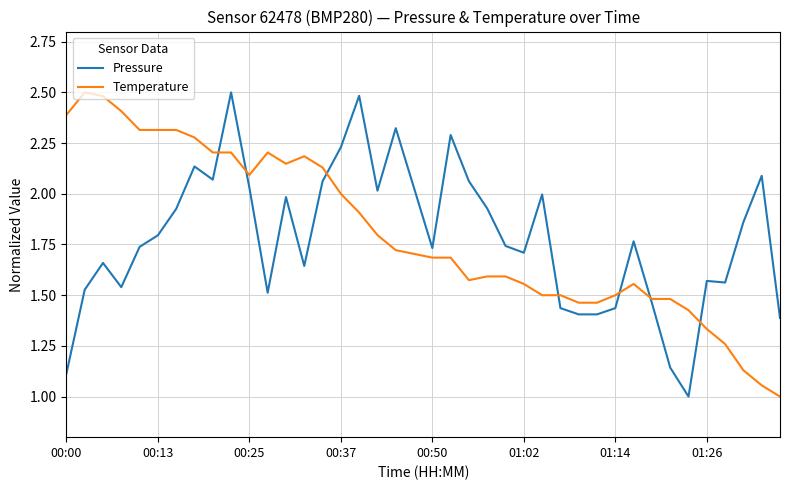

What is the minimum value for Pressure?

1.0